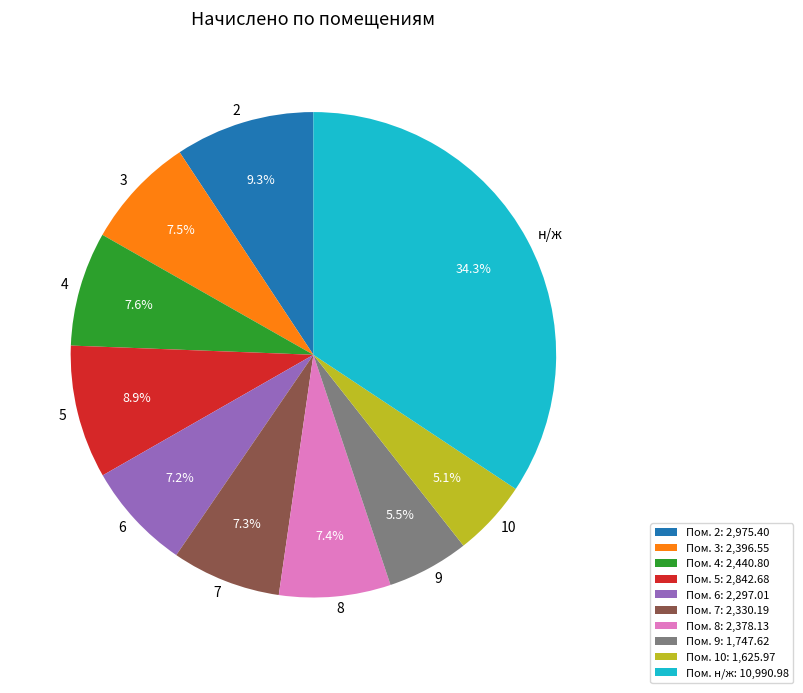

Approximately how many times larger is the value at н/ж compared to 4?

4.5